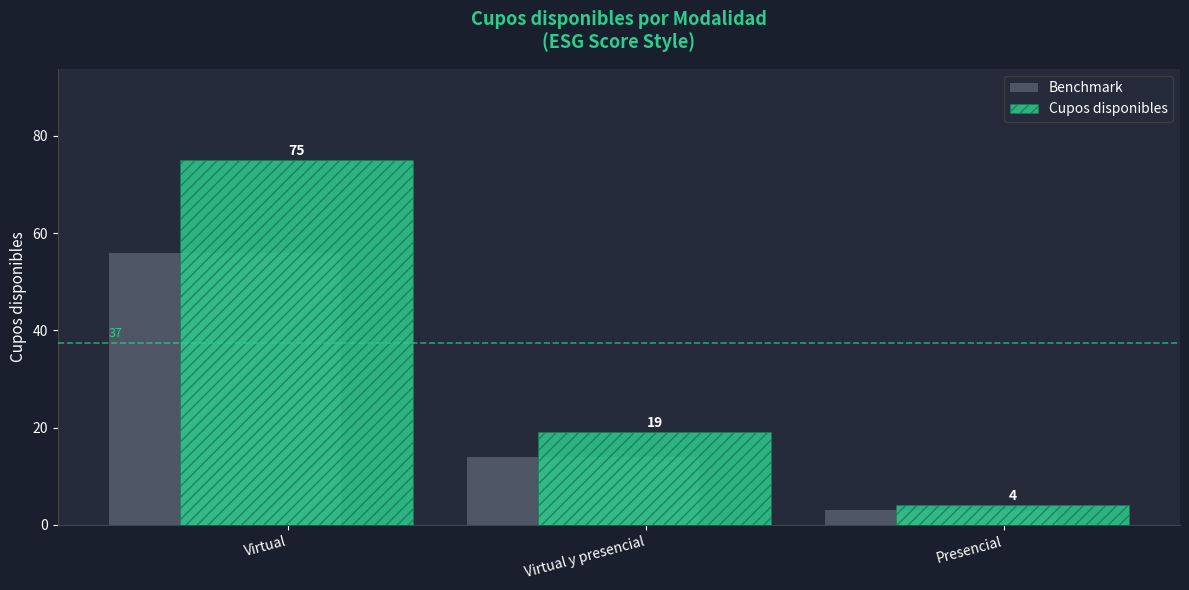

How many values in the Cupos disponibles series are below 19?

1